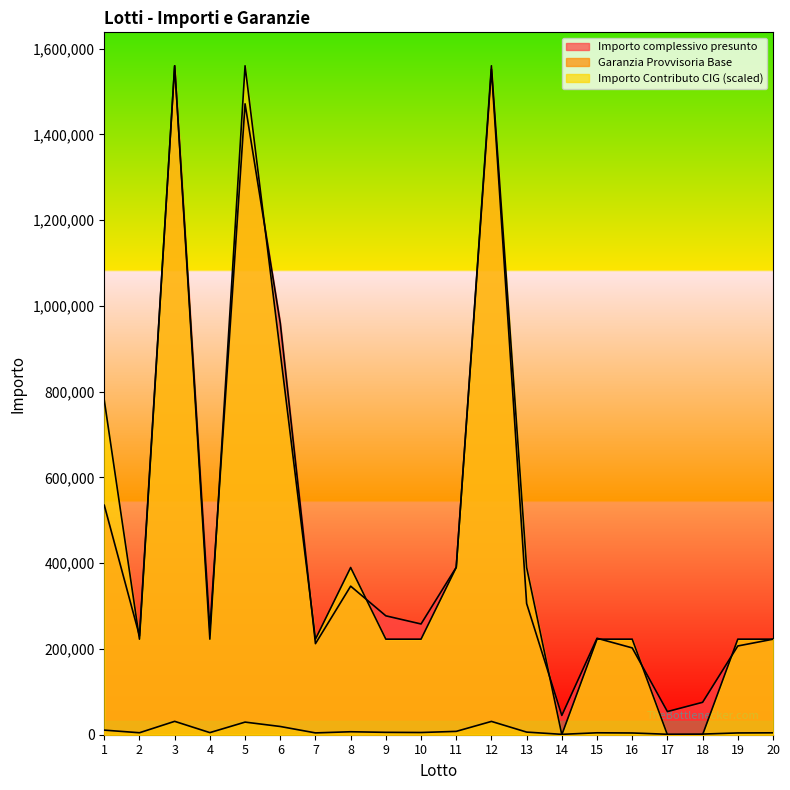

Reading left to right, extract all data points from this chart.

Importo complessivo presunto: 1=535275.0	2=230400.0	3=1560226.6	4=244800.0	5=1471500.0	6=960075.0	7=212400.0	8=346500.0	9=277312.5	10=258300.0	11=390600.0	12=1552210.3	13=306000.0	14=45000.0	15=225000.0	16=202500.0	17=54000.0	18=75600.0	19=207000.0	20=222750.0
Garanzia Provvisoria Base: 1=10705.5	2=4608.0	3=31204.5	4=4896.0	5=29430.0	6=19201.5	7=4248.0	8=6930.0	9=5546.2	10=5166.0	11=7812.0	12=31044.2	13=6120.0	14=900.0	15=4500.0	16=4050.0	17=1080.0	18=1512.0	19=4140.0	20=4455.0
Importo Contributo CIG: 1=780113.3	2=222889.5	3=1560226.6	4=222889.5	5=1560226.6	6=891558.1	7=222889.5	8=390056.7	9=222889.5	10=222889.5	11=390056.7	12=1560226.6	13=390056.7	14=0.0	15=222889.5	16=222889.5	17=0.0	18=0.0	19=222889.5	20=222889.5